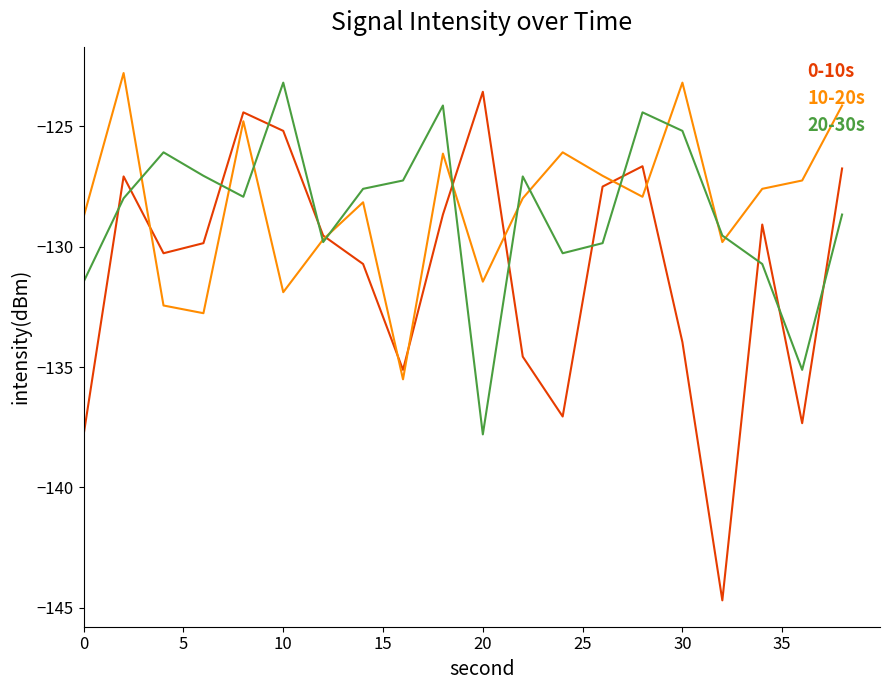

What is the greatest value displayed?

-122.8